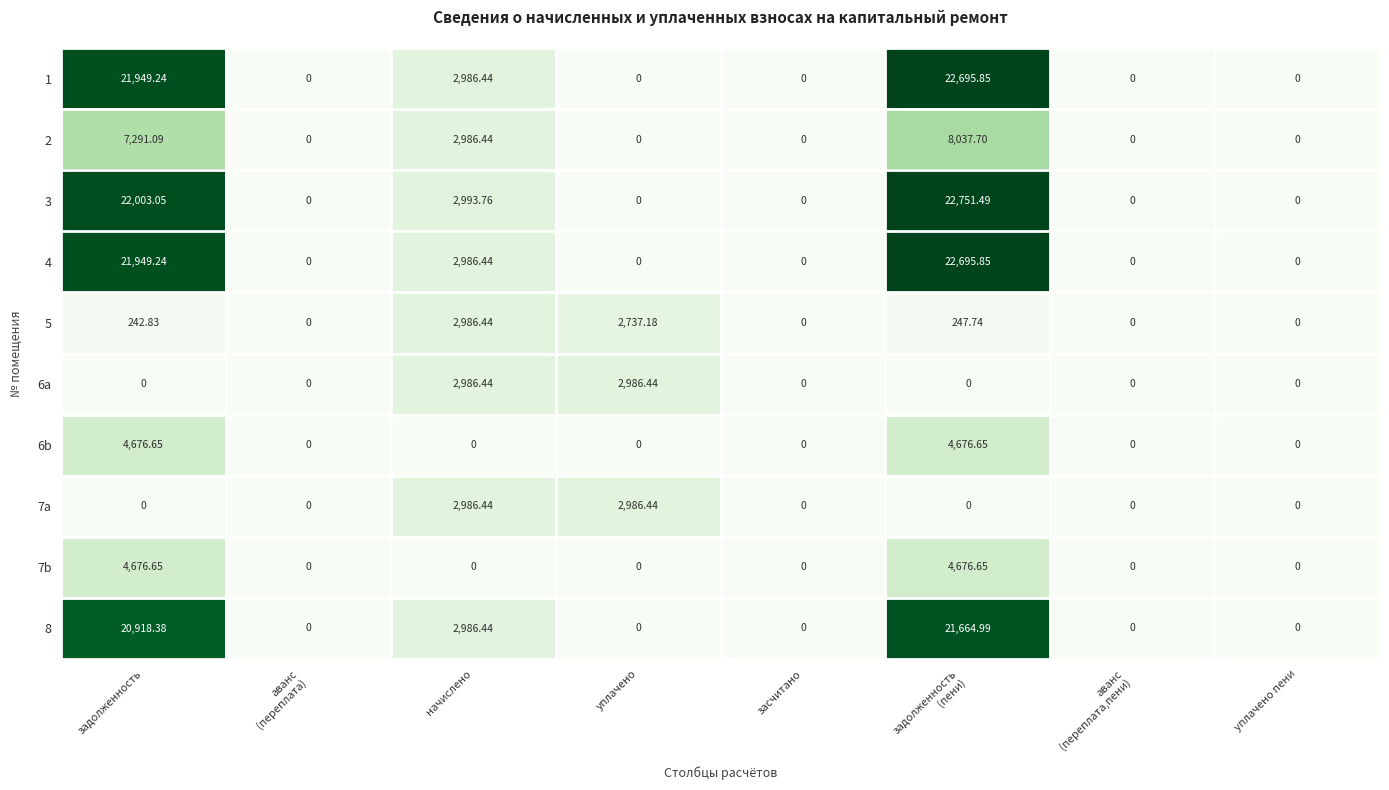

Count the number of data series in this chart.

10